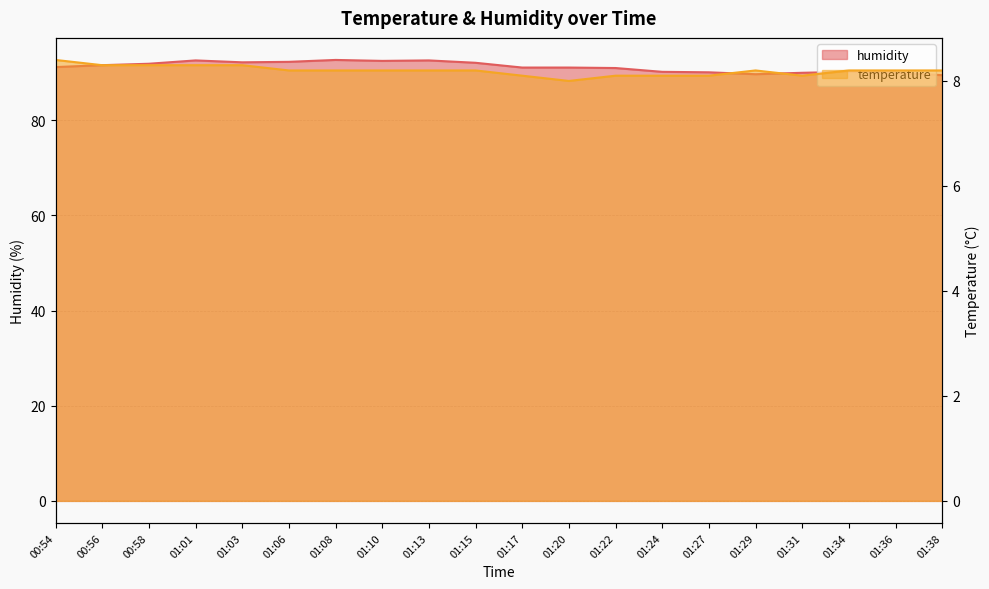

At how many categories does at least one series exceed 90?

16